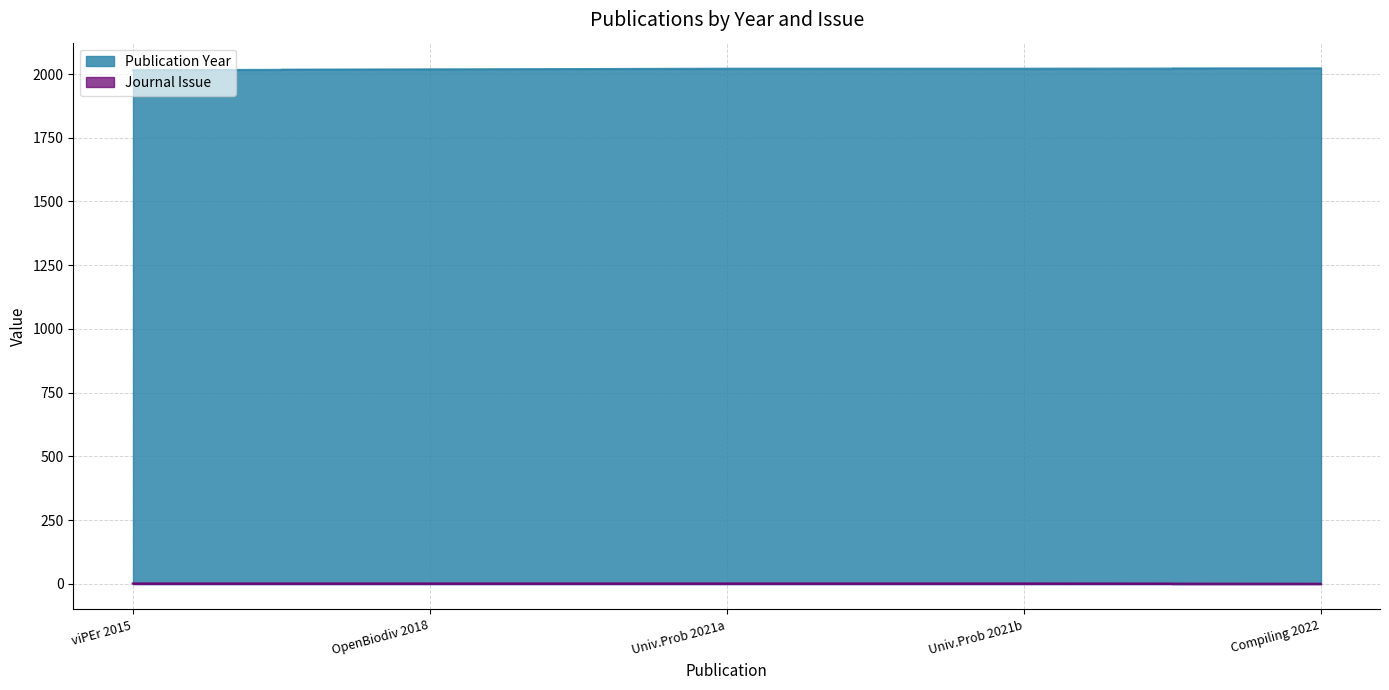

True or false: Journal Issue and Publication Year cross at least once.

False